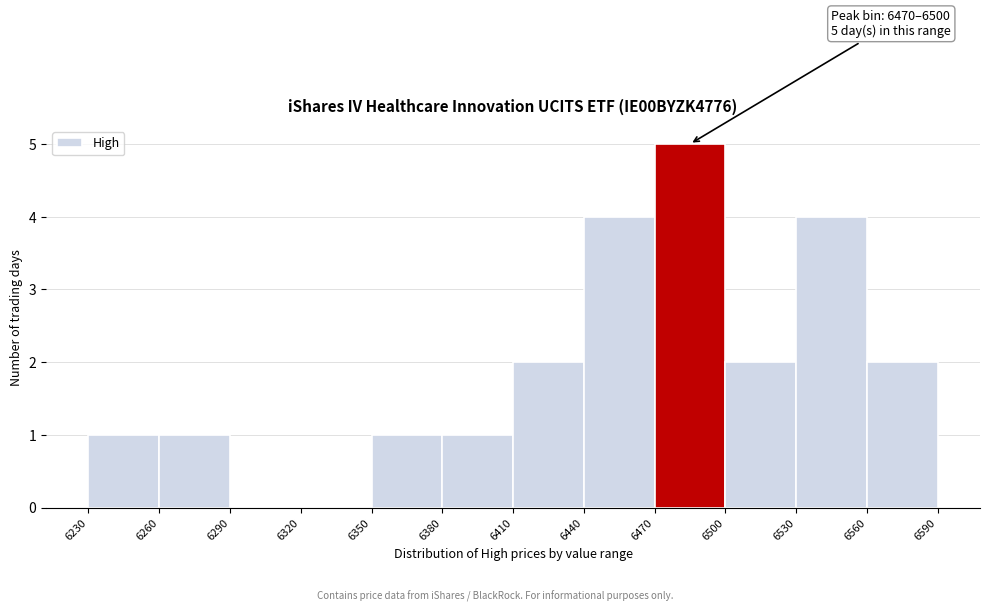

Which range on the x-axis has the tallest bar?

6470 to 6500